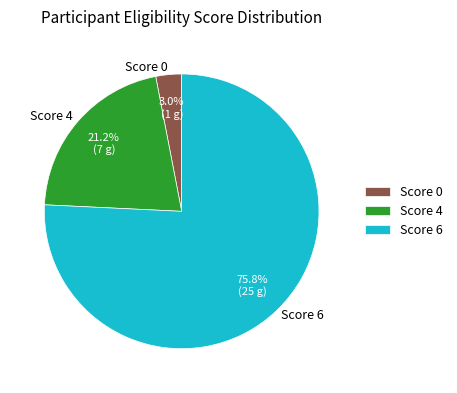

Is the sum of Score 6 and Score 4 greater than half?

Yes